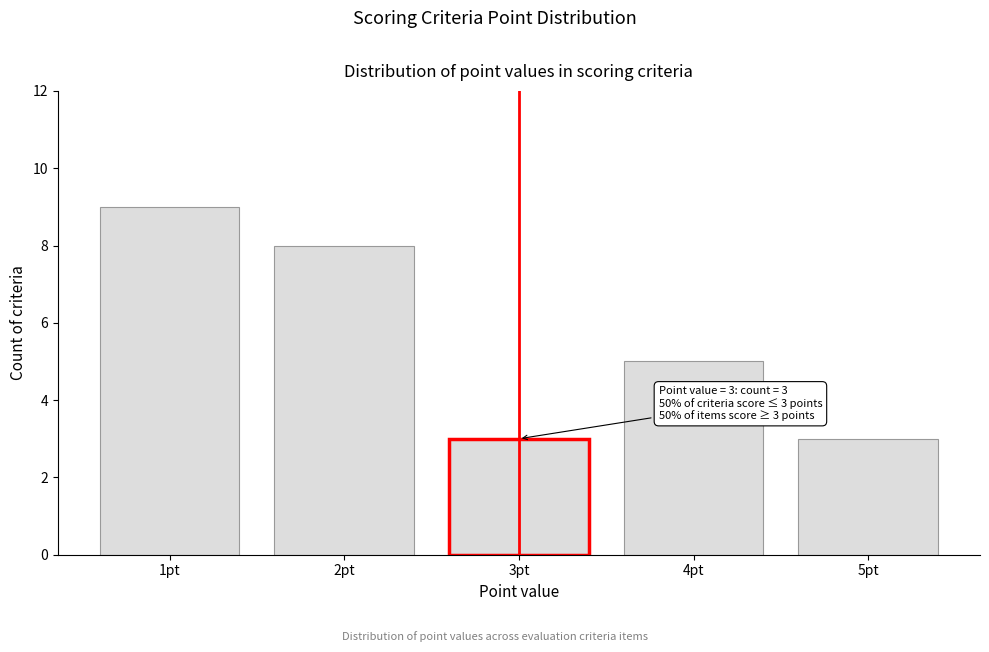

Reading left to right, transcribe all the data shown in this chart.

1pt=9	2pt=8	3pt=3	4pt=5	5pt=3